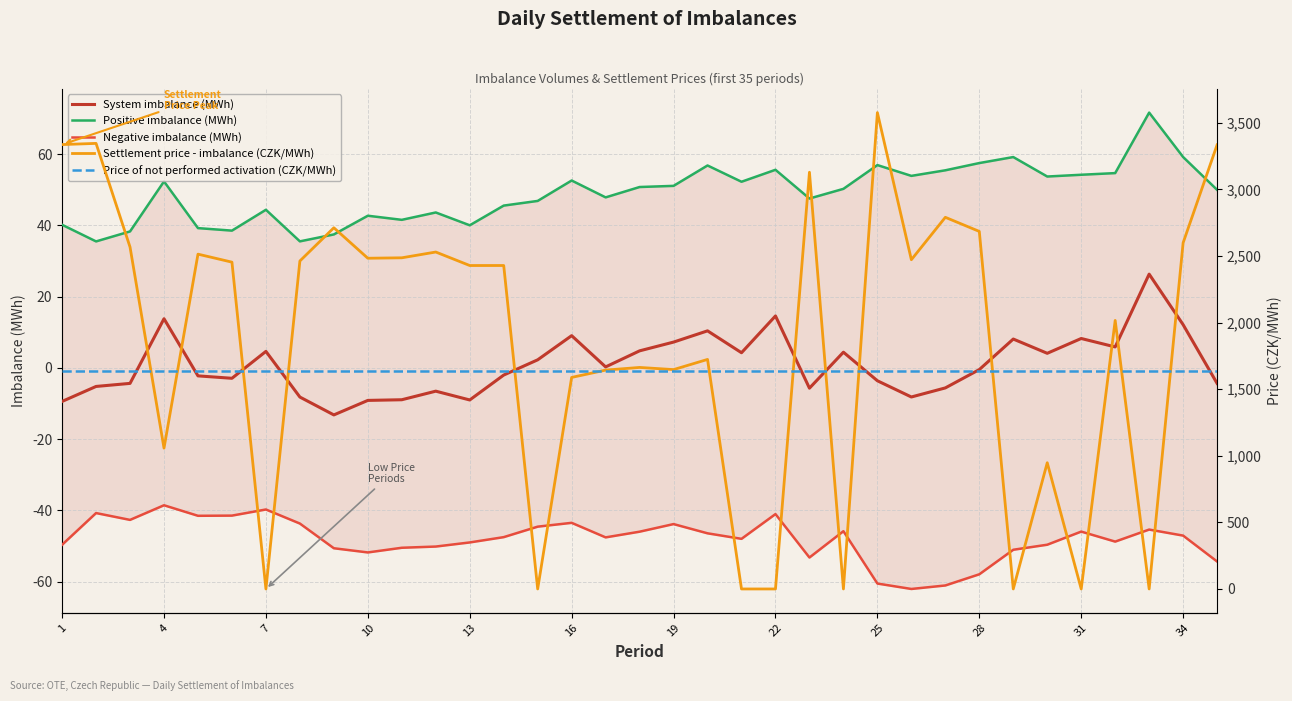

What are all the series names shown in the legend?

System imbalance (MWh), Positive imbalance (MWh), Negative imbalance (MWh), Settlement price - imbalance (CZK/MWh), Price of not performed activation (CZK/MWh)